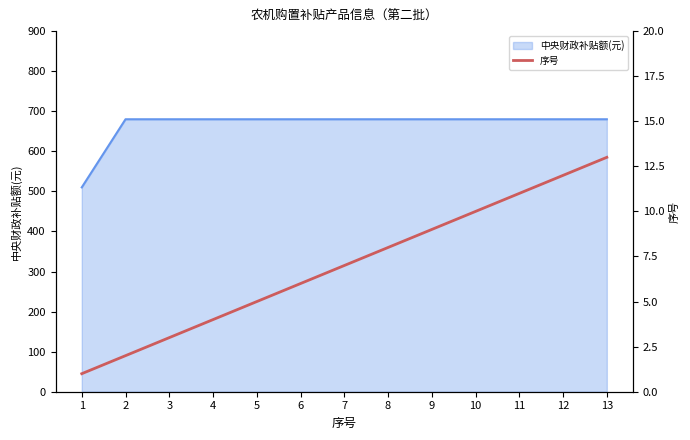

The value of 中央财政补贴额(元) at 1 is 782. True or false?

False